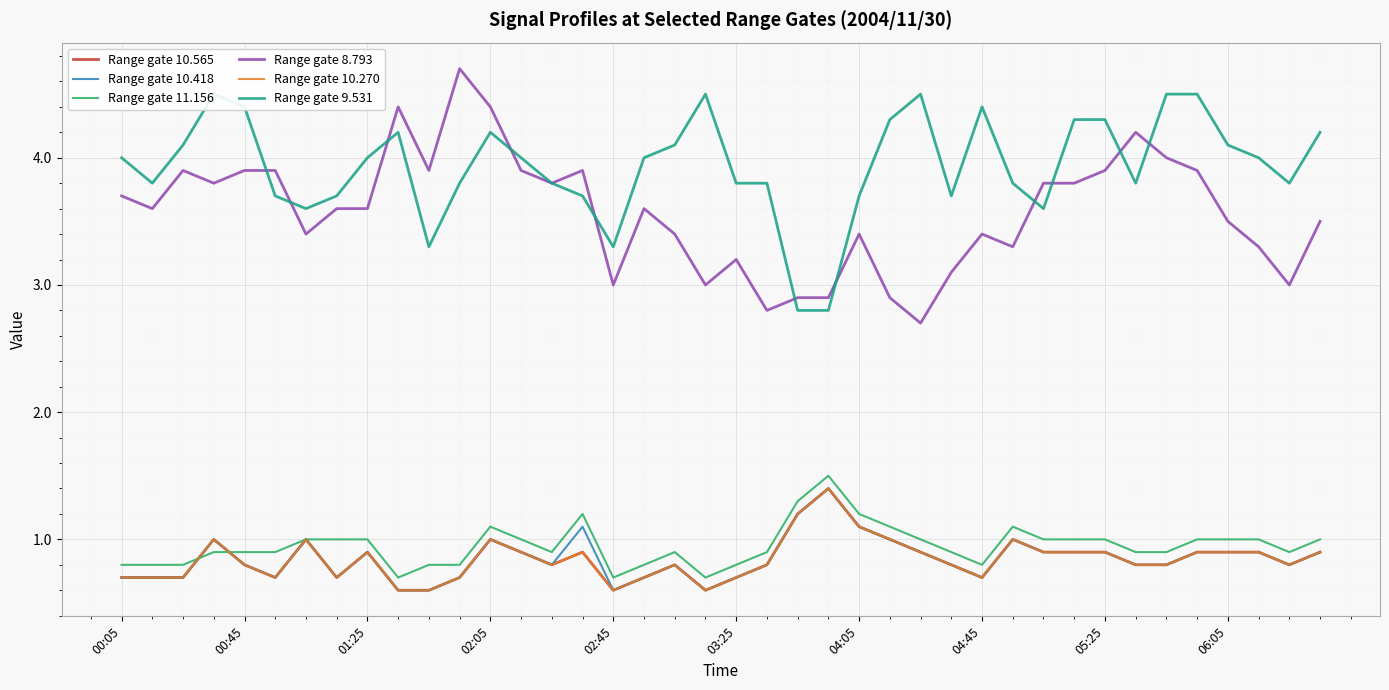

True or false: Range gate 11.156 and Range gate 10.418 intersect in this chart.

True